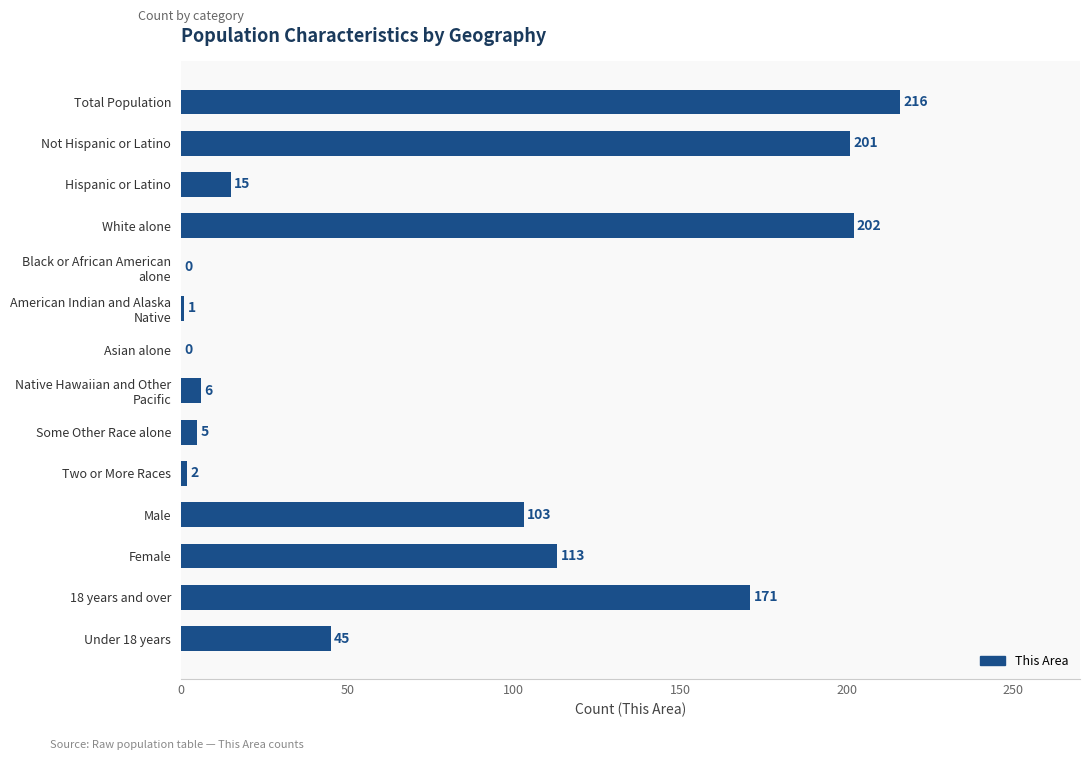

Read the value at Not Hispanic or Latino, to the nearest 10.

200